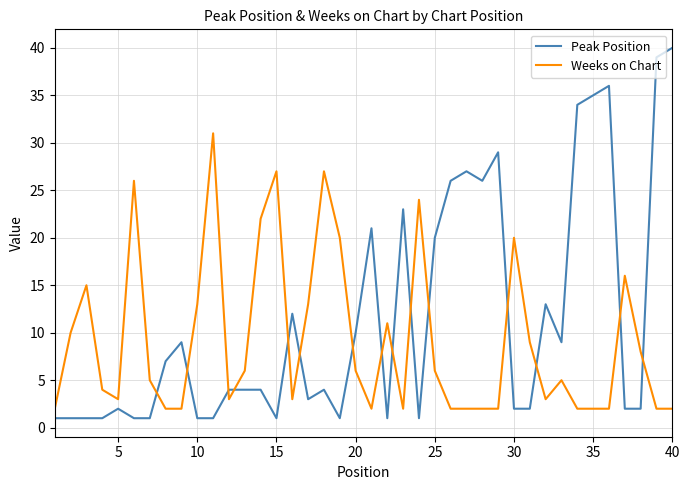

What is the highest value of the Peak Position series?

40